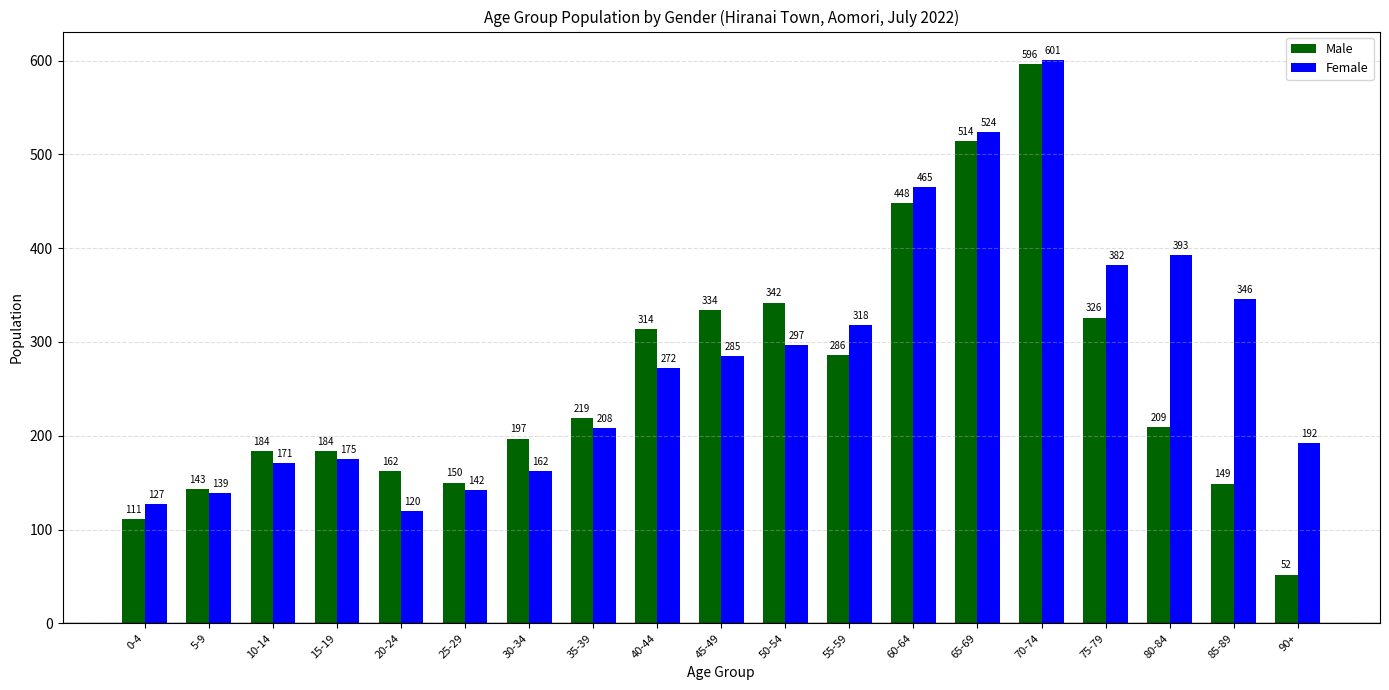

How many values in the Male series are below 209?

9